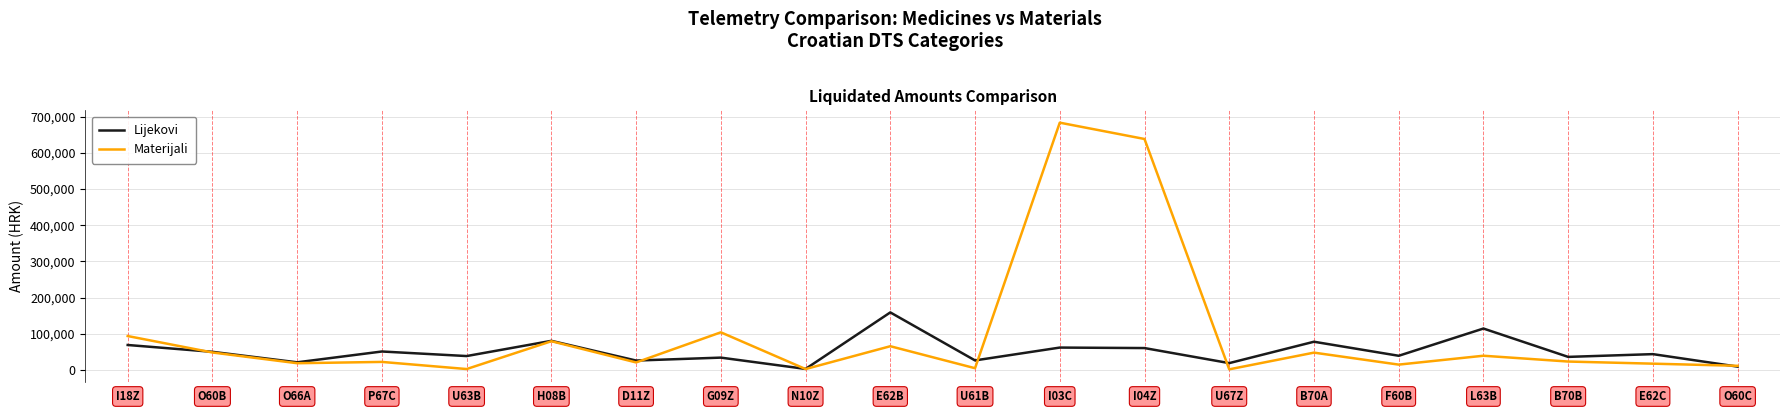

At how many categories does at least one series exceed 272021?

2